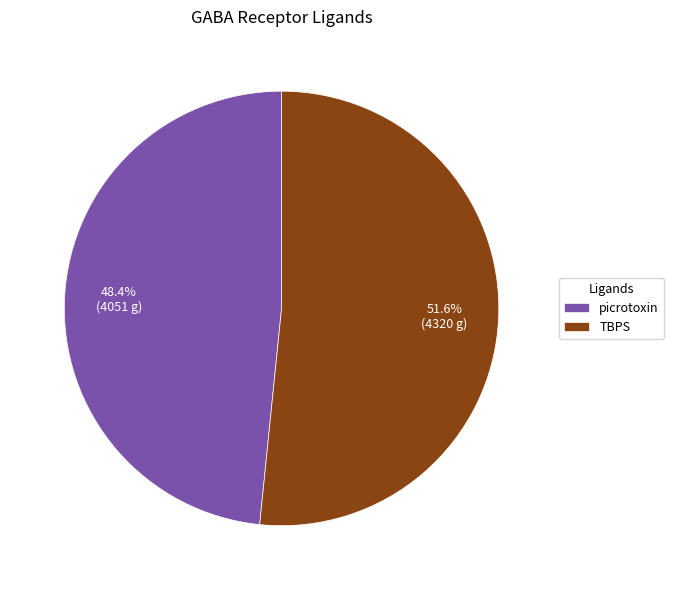

Between TBPS and picrotoxin, which is larger?

TBPS